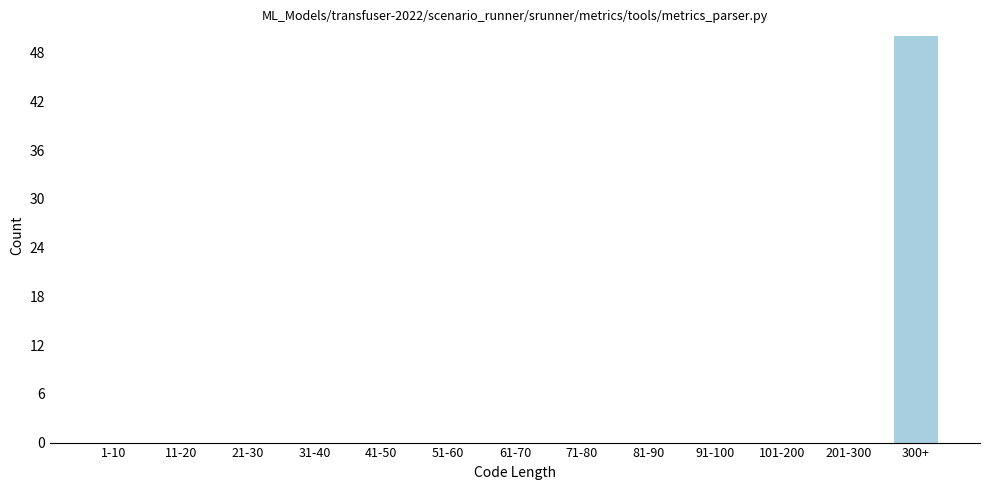

Reading right to left, what are all the values shown in this chart?

300+=50	201-300=0	101-200=0	91-100=0	81-90=0	71-80=0	61-70=0	51-60=0	41-50=0	31-40=0	21-30=0	11-20=0	1-10=0